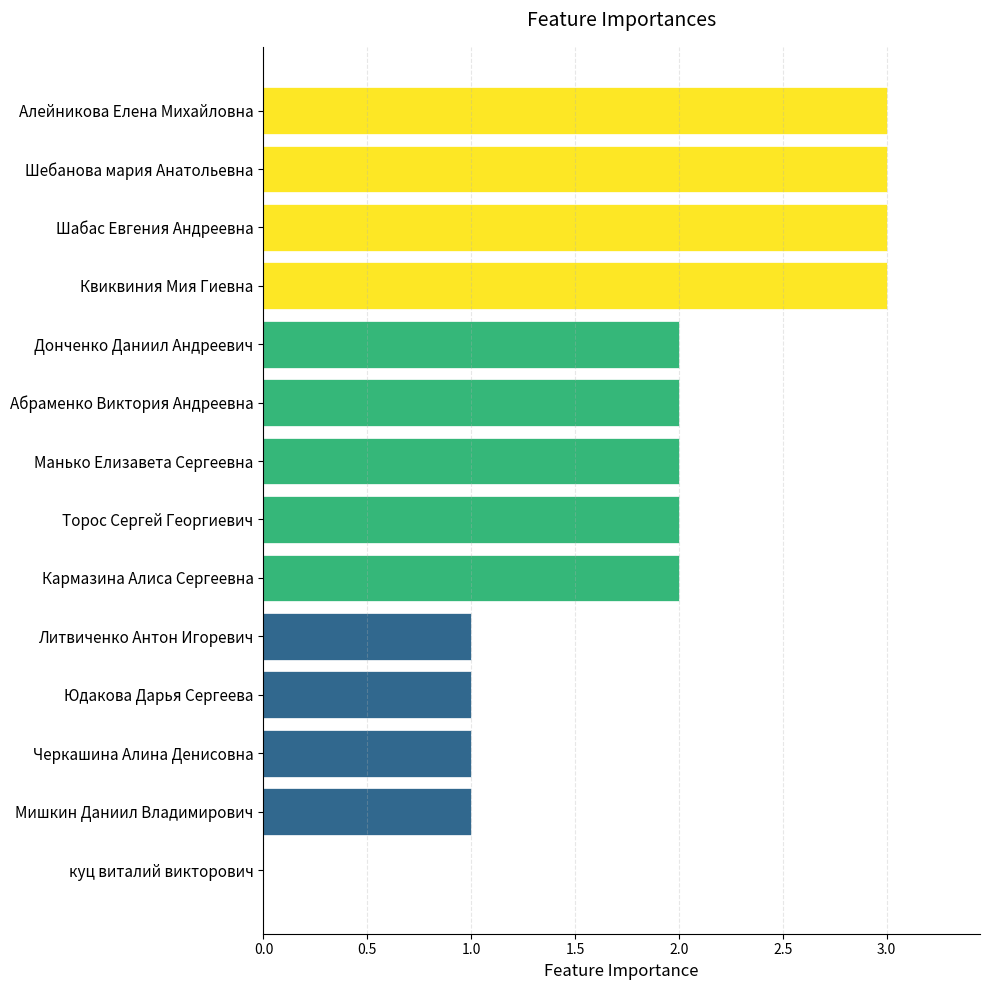

What is the sum of all values?

26